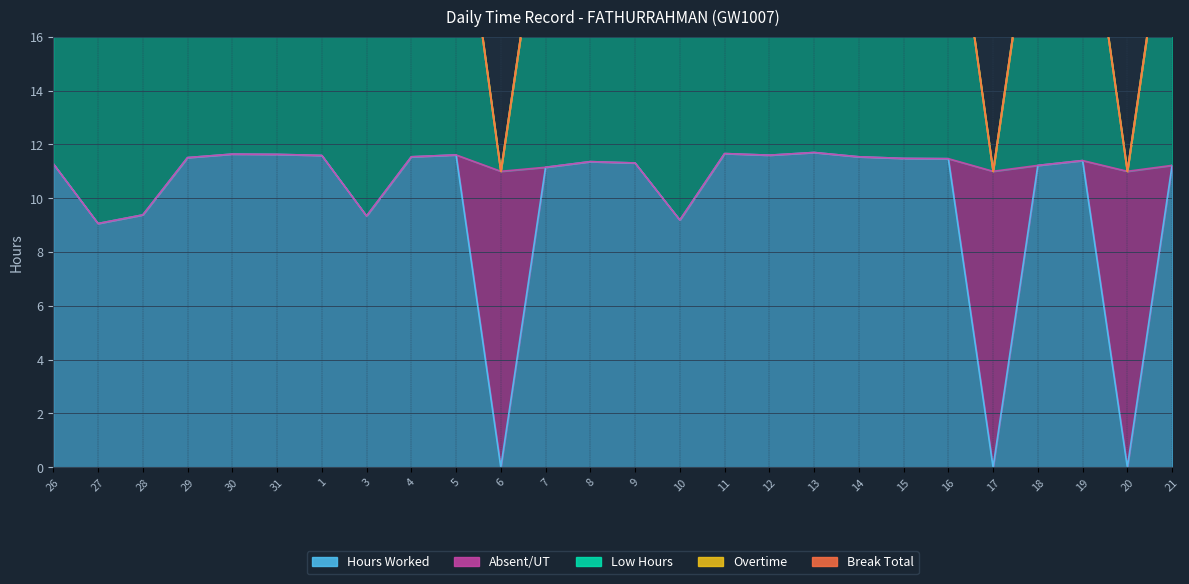

Reading left to right, extract all data points from this chart.

Hours Worked: 26=11.3	27=9.1	28=9.4	29=11.5	30=11.6	31=11.6	1=11.6	3=9.3	4=11.5	5=11.6	6=0.0	7=11.2	8=11.4	9=11.3	10=9.2	11=11.7	12=11.6	13=11.7	14=11.5	15=11.5	16=11.5	17=0.0	18=11.2	19=11.4	20=0.0	21=11.2
Overtime: 26=0.0	27=0.0	28=0.0	29=0.0	30=0.0	31=0.0	1=0.0	3=0.0	4=0.0	5=0.0	6=0.0	7=0.0	8=0.0	9=0.0	10=0.0	11=0.0	12=0.0	13=0.0	14=0.0	15=0.0	16=0.0	17=0.0	18=0.0	19=0.0	20=0.0	21=0.0
Low Hours: 26=11.3	27=9.1	28=9.4	29=11.5	30=11.6	31=11.6	1=11.6	3=9.3	4=11.5	5=11.6	6=0.0	7=11.2	8=11.4	9=11.3	10=9.2	11=11.7	12=11.6	13=11.7	14=11.5	15=11.5	16=11.5	17=0.0	18=11.2	19=11.4	20=0.0	21=11.2
Break Total: 26=0.0	27=0.0	28=0.0	29=0.0	30=0.0	31=0.0	1=0.0	3=0.0	4=0.0	5=0.0	6=0.0	7=0.0	8=0.0	9=0.0	10=0.0	11=0.0	12=0.0	13=0.0	14=0.0	15=0.0	16=0.0	17=0.0	18=0.0	19=0.0	20=0.0	21=0.0
Absent/UT: 26=0.0	27=0.0	28=0.0	29=0.0	30=0.0	31=0.0	1=0.0	3=0.0	4=0.0	5=0.0	6=11.0	7=0.0	8=0.0	9=0.0	10=0.0	11=0.0	12=0.0	13=0.0	14=0.0	15=0.0	16=0.0	17=11.0	18=0.0	19=0.0	20=11.0	21=0.0